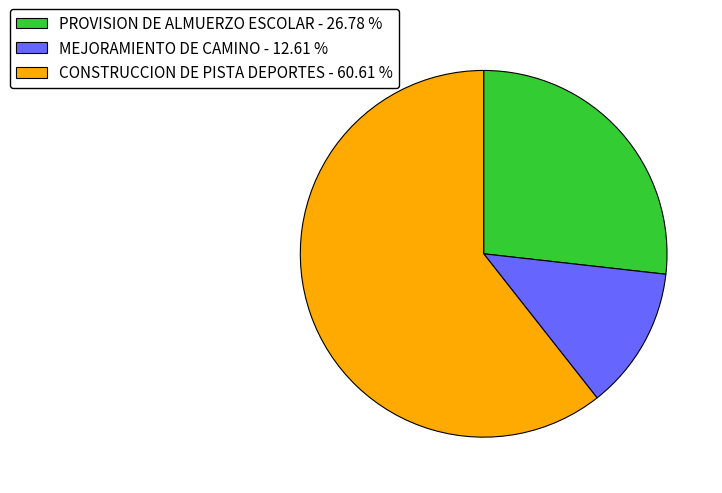

True or false: CONSTRUCCION DE PISTA DEPORTES accounts for 61% of the total.

True